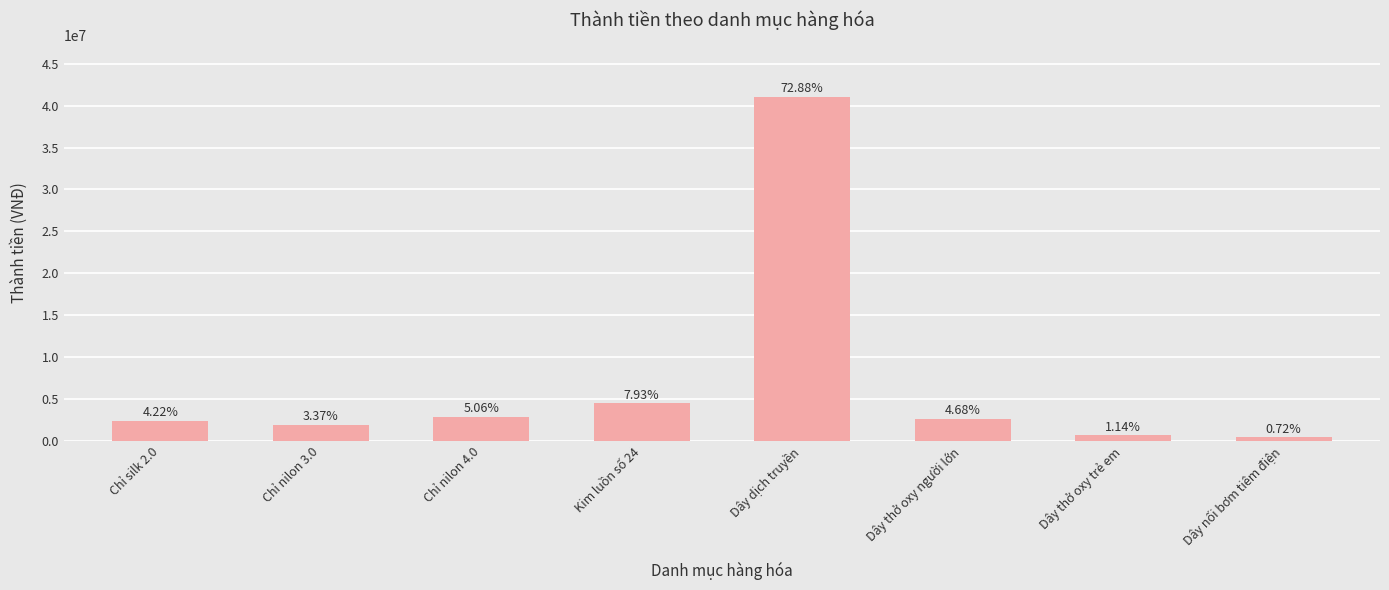

What is the sum of the values at Kim luồn số 24 and Chỉ silk 2.0?

6841000